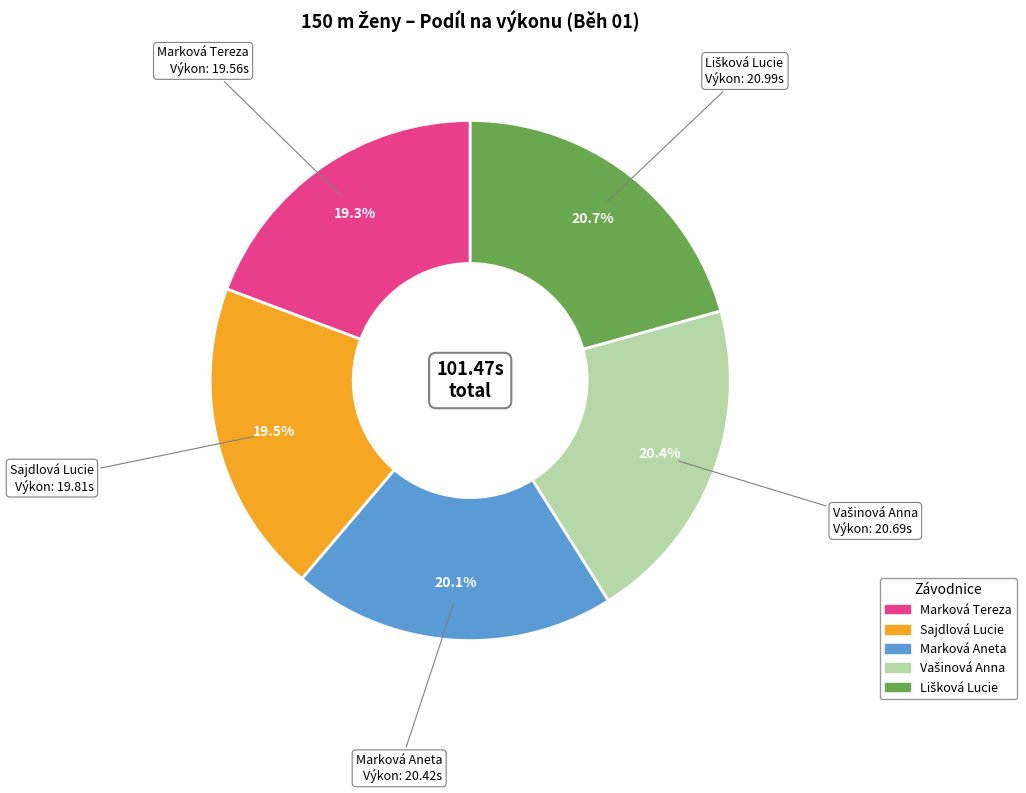

What portion of the pie excludes Marková Tereza?

80.7%